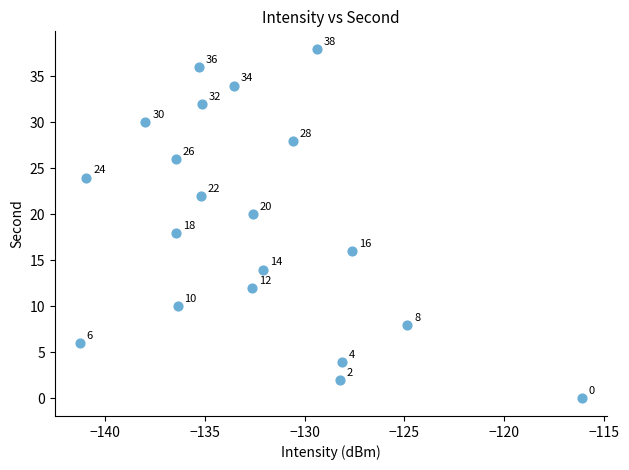

What Y value in the scatter plot is closest to 19?

18